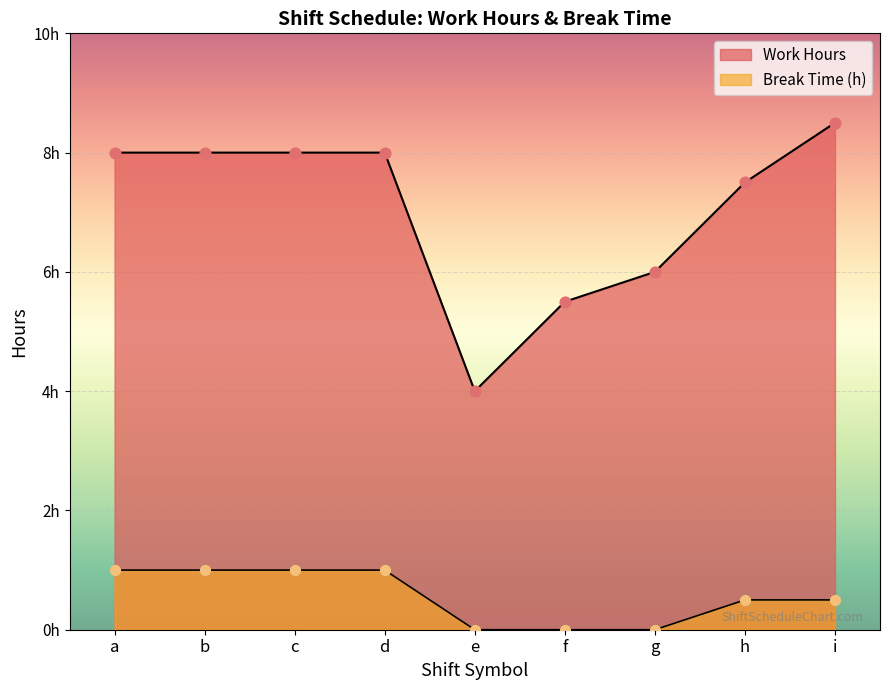

Is the value of Break Time (h) at f greater than the value of Work Hours at h?

No